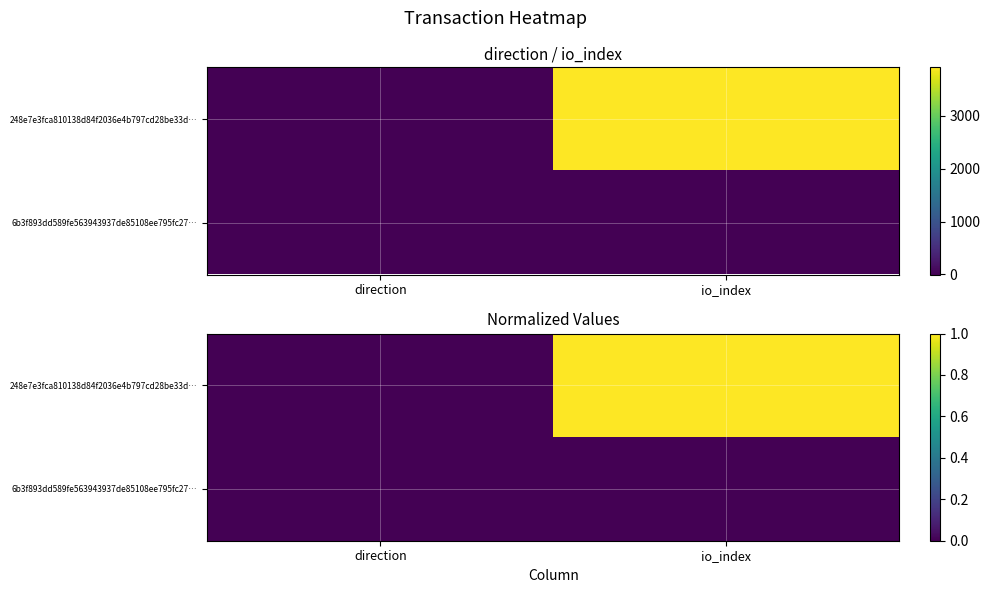

What is the difference between the 248e7e3fca810138d84f2036e4b797cd28be33d… values at direction and io_index?

1.0